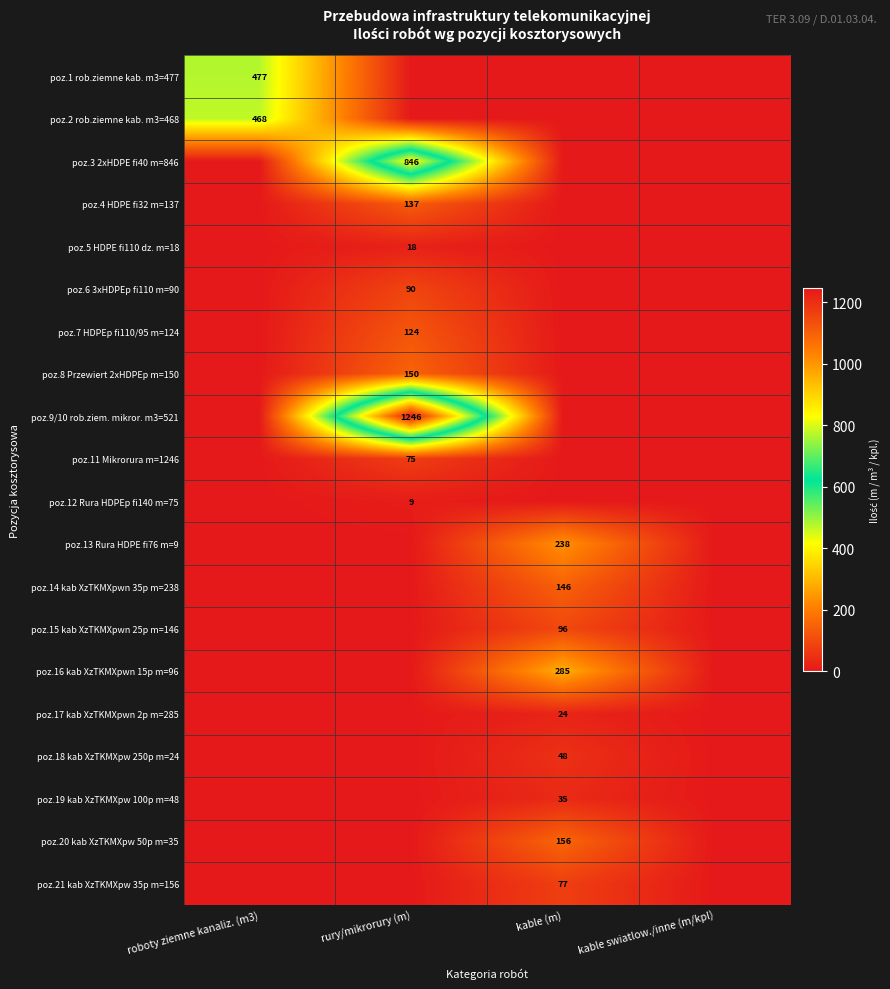

True or false: poz.11 Mikrorura m=1246 has a value of -35 at roboty ziemne kanaliz. (m3).

False